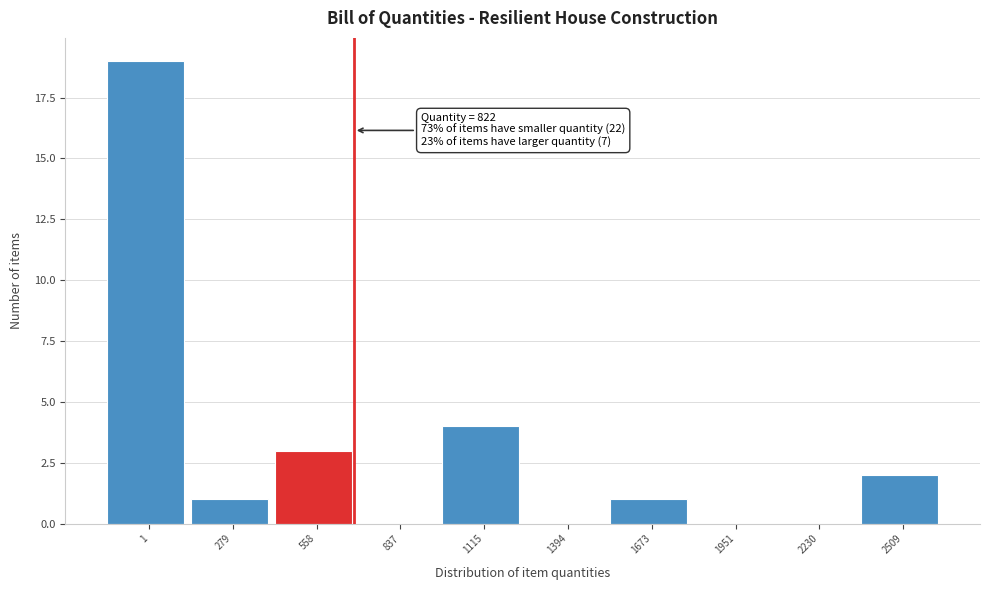

Reading right to left, transcribe all the data shown in this chart.

2509=2	2230=0	1951=0	1673=1	1394=0	1115=4	837=0	558=3	279=1	1=19